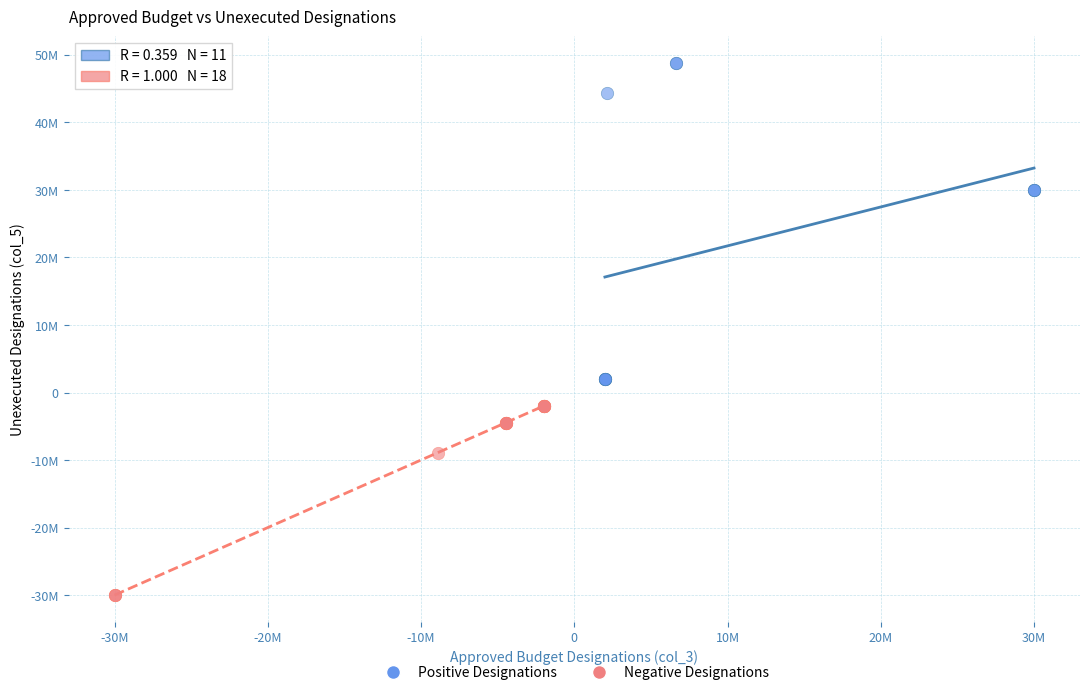

What are all the series names shown in the legend?

Positive Designations, Negative Designations